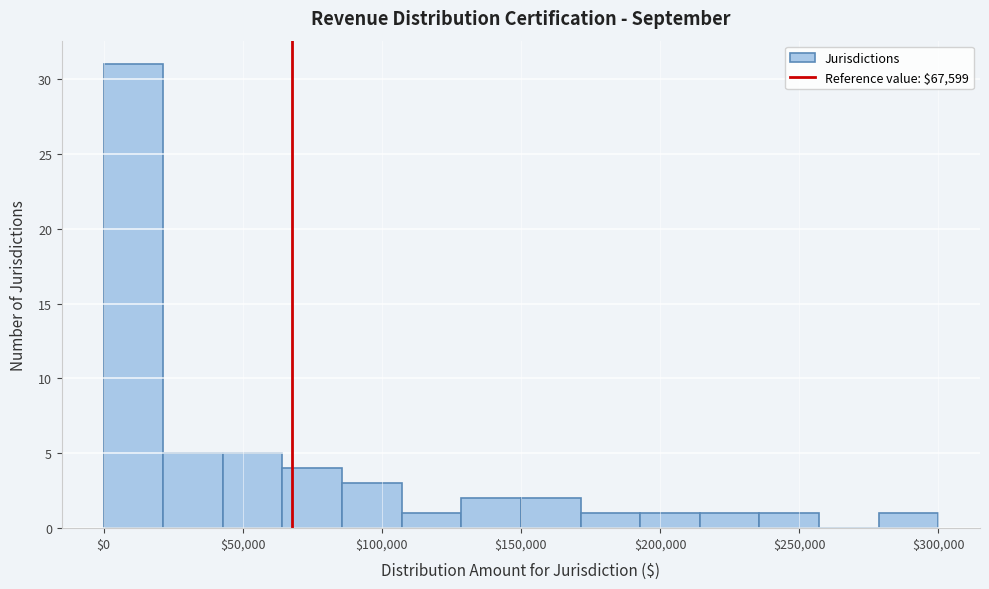

Reading left to right, transcribe this chart: for each bar, give the range it covers on the x-axis and its height. Neither the bar edges nor the heights are printed on the chart, so give them approximately, as read against the axes.

0 to 20000: 31
20000 to 45000: 5
45000 to 65000: 5
65000 to 85000: 4
85000 to 105000: 3
105000 to 130000: 1
130000 to 150000: 2
150000 to 170000: 2
170000 to 195000: 1
195000 to 215000: 1
215000 to 235000: 1
235000 to 255000: 1
255000 to 280000: 0
280000 to 300000: 1